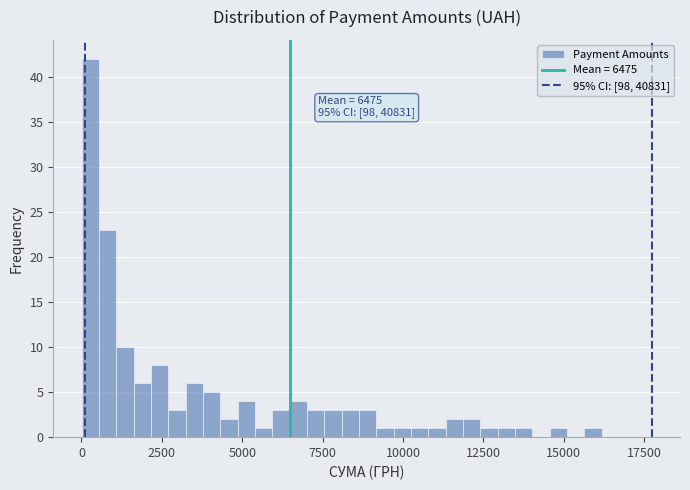

Read against the x-axis, roughly where is the centre of the tallest bar?

500